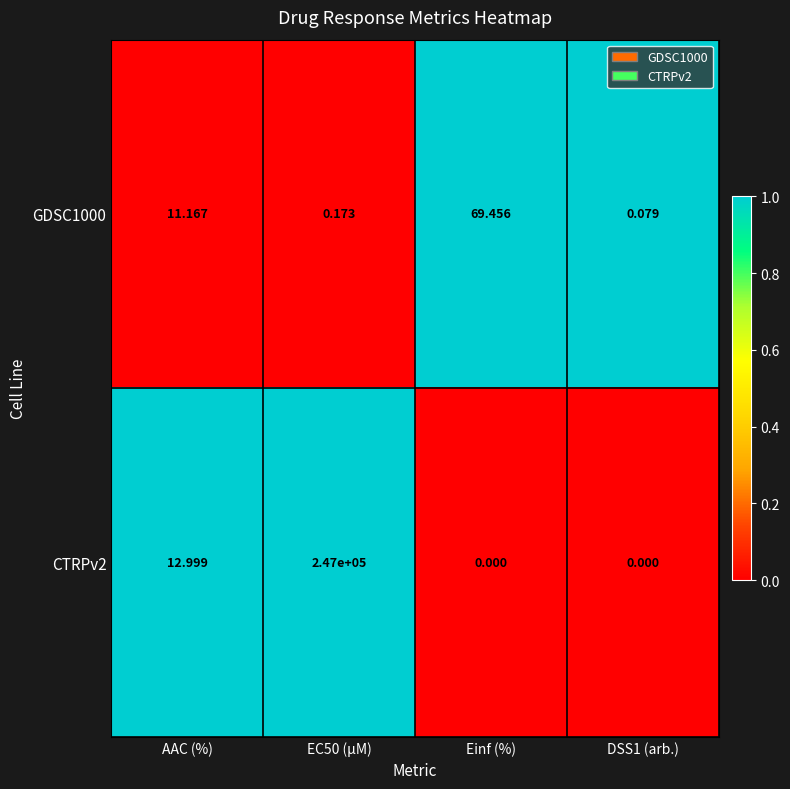

Is the value of CTRPv2 at DSS1 (arb.) greater than the value of GDSC1000 at Einf (%)?

No